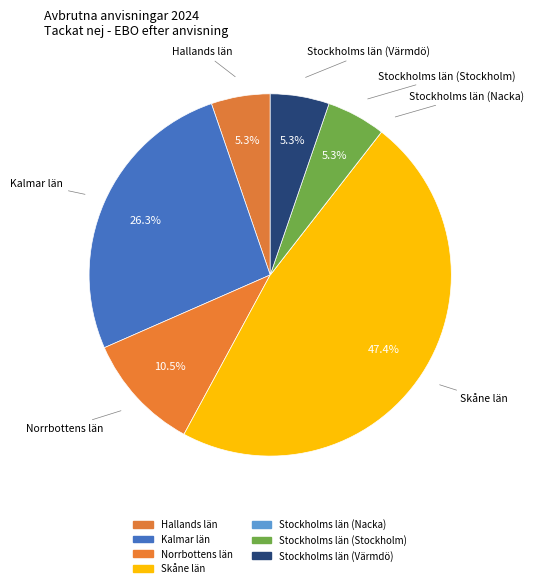

What is the ratio of the value at Skåne län to the value at Kalmar län?

1.8